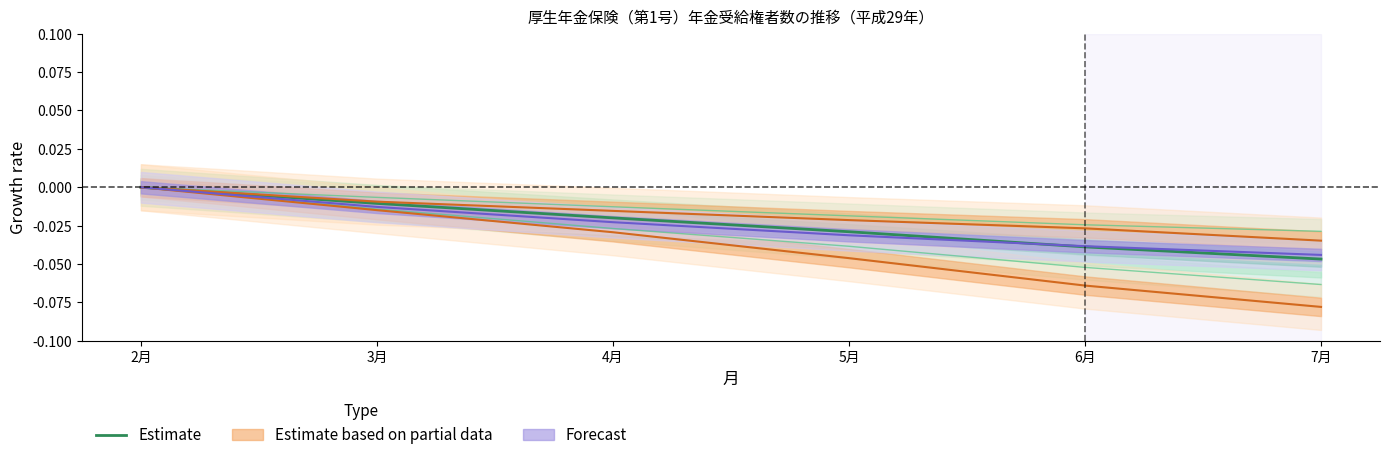

The Estimate series shows 0.0 at 2月. True or false?

True